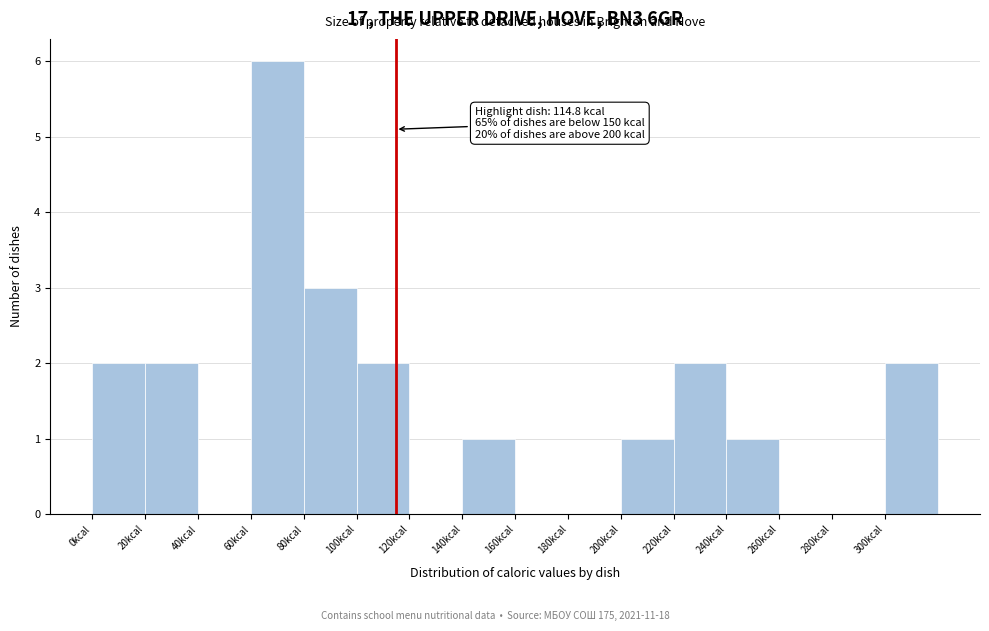

Over which range of the x-axis is the bar tallest?

60 to 80